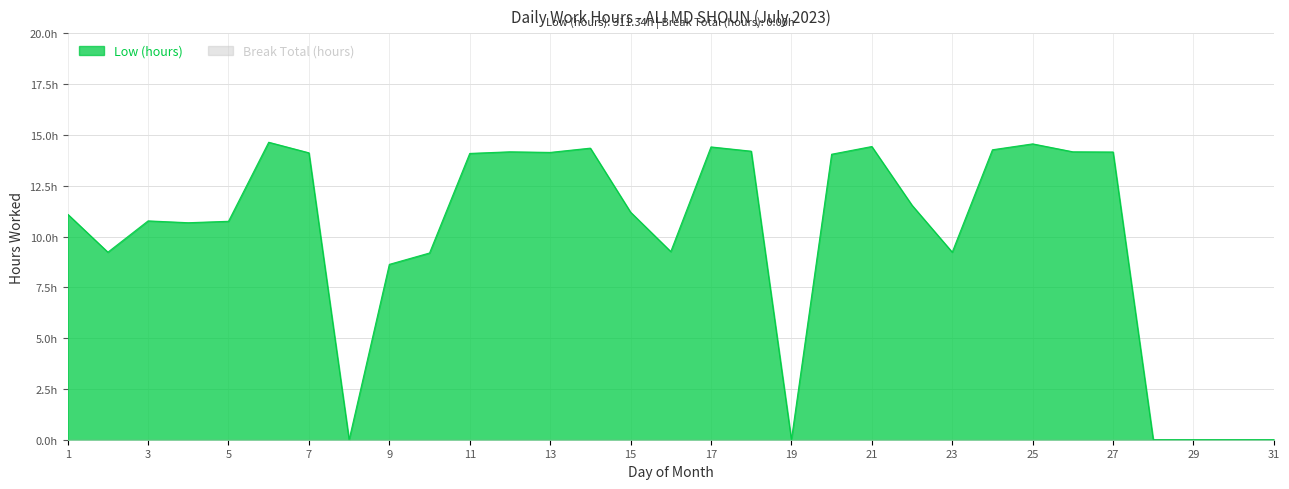

At which category does the chart reach its minimum across all series?

8